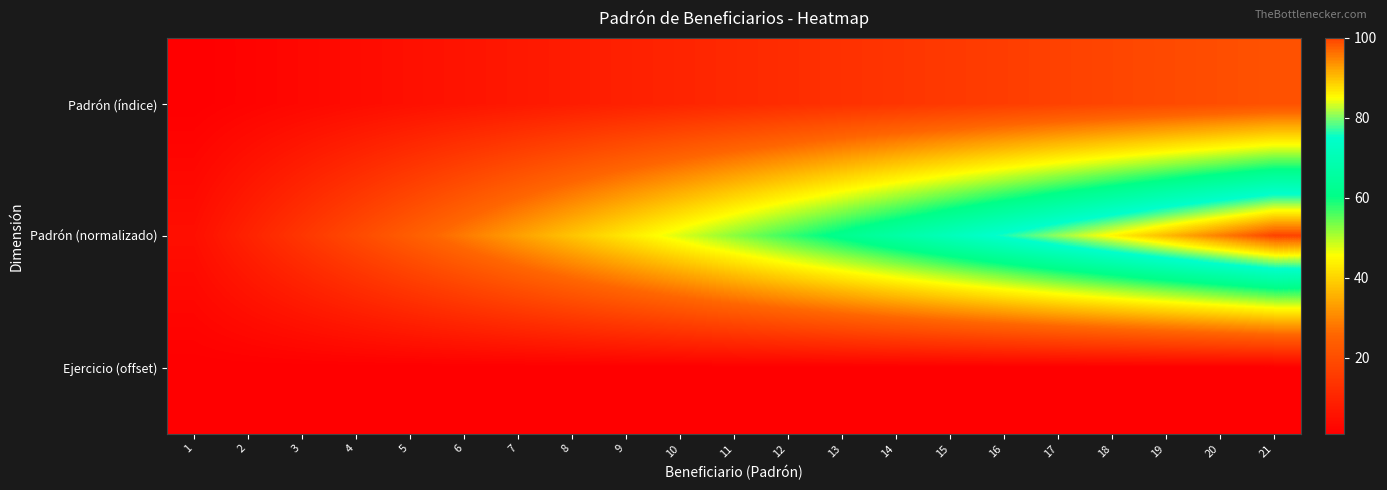

Which series has the largest range (max minus min)?

Padrón (normalizado)